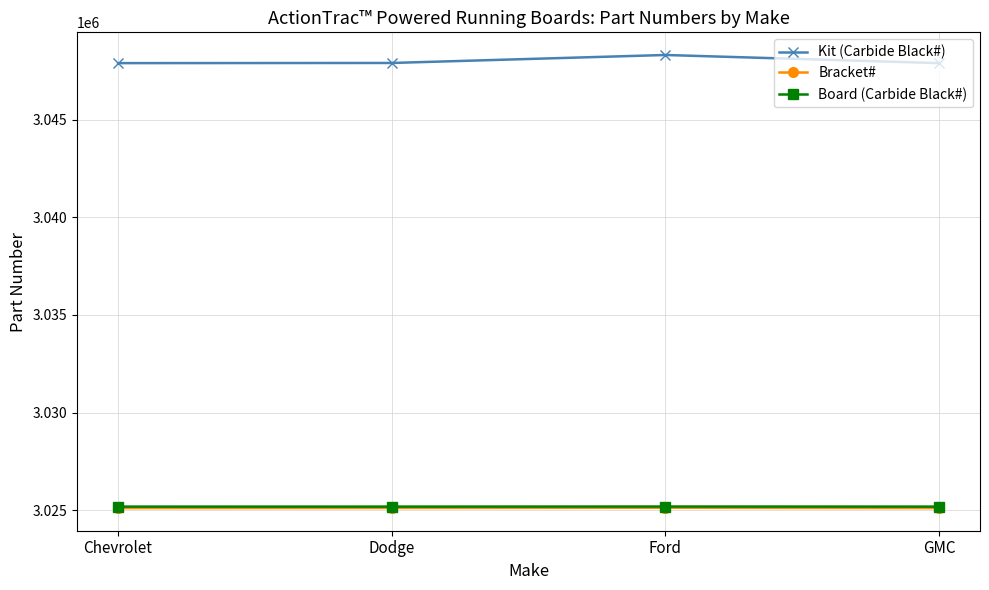

Is it true that Kit (Carbide Black#) equals 3047904 at GMC?

True